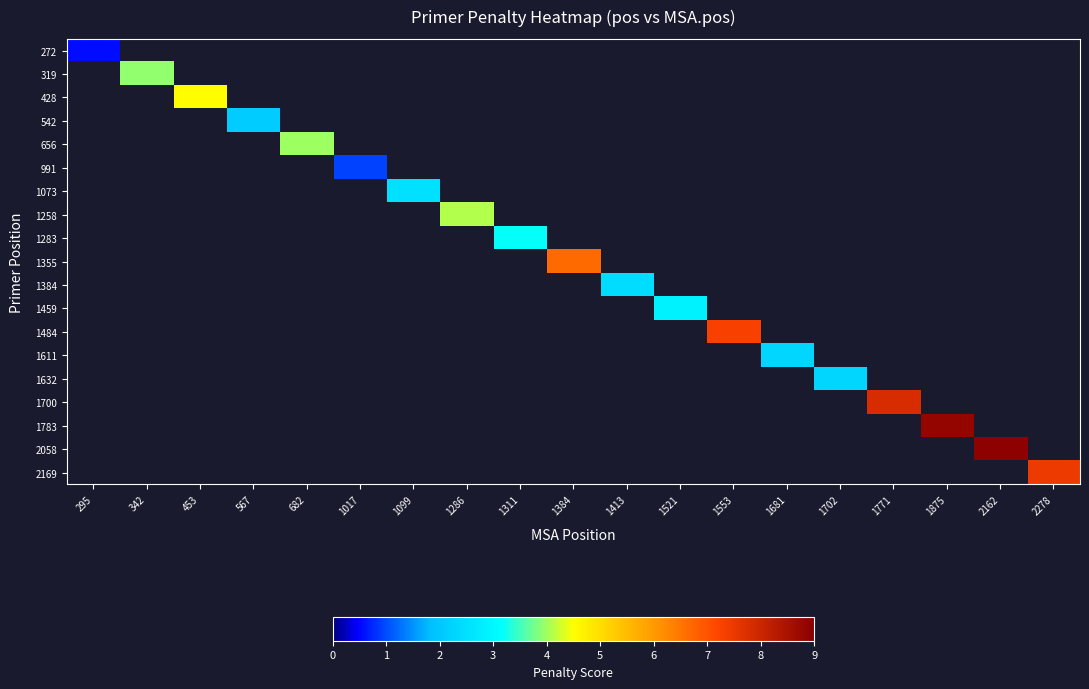

What is the greatest value displayed?

8.9